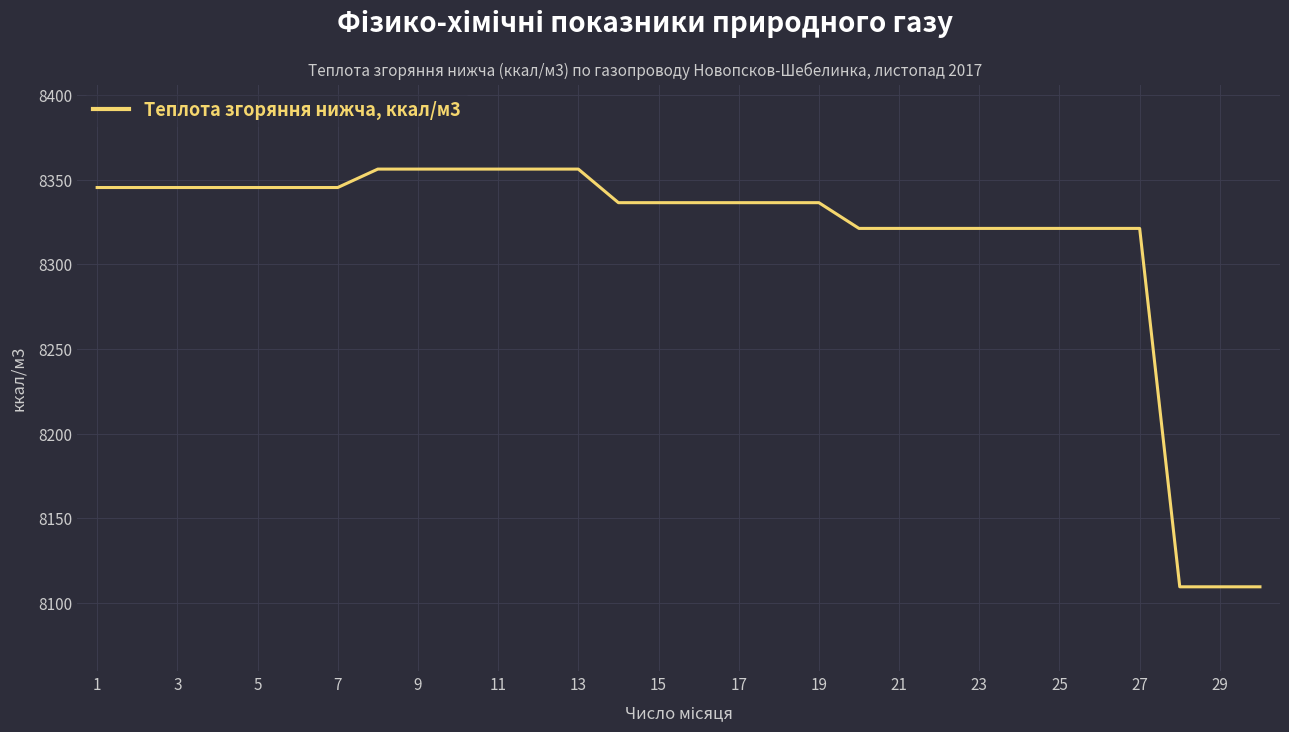

What is the smallest value displayed?

8109.4